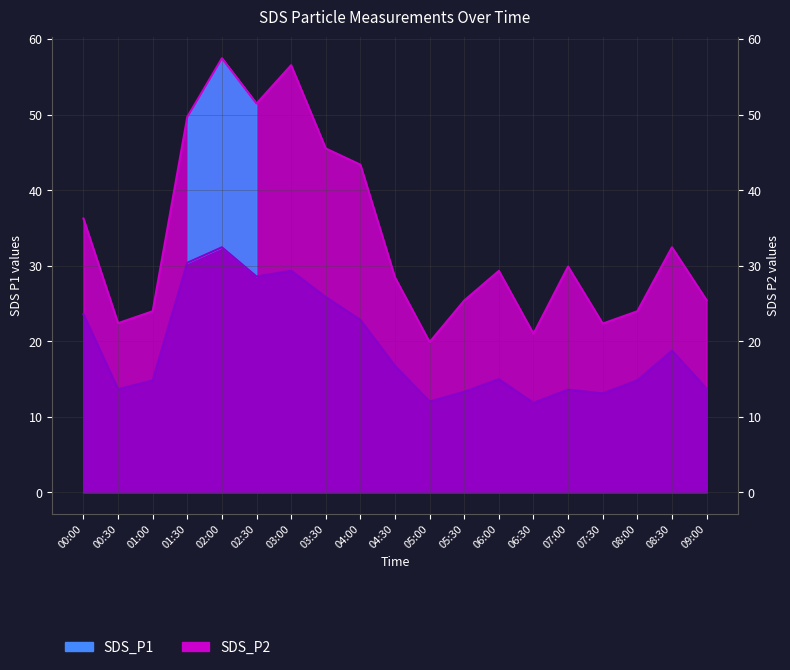

What is the highest value of the SDS_P1 series?

57.5